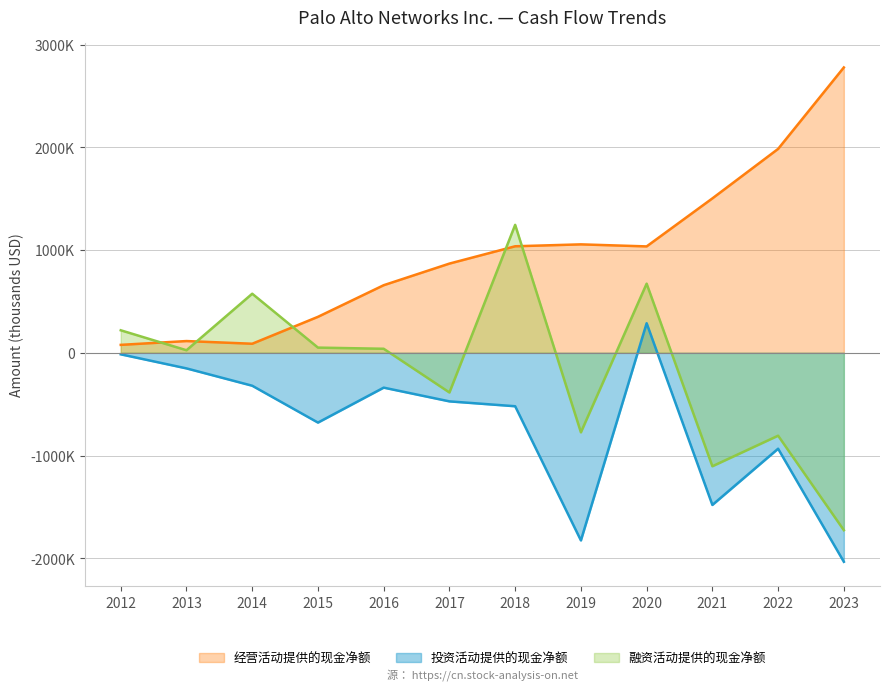

Reading left to right, what are all the values shown in this chart?

经营活动提供的现金净额: 77368	114519	88406	350304	658100	868500	1037000	1055600	1035700	1503000	1984700	2777500
投资活动提供的现金净额: -14565	-151565	-320348	-679006	-338900	-472600	-520000	-1825900	288000	-1480600	-933400	-2033800
融资活动提供的现金净额: 219322	25018	575140	50704	39400	-386000	1245600	-773900	673000	-1104000	-806600	-1726300